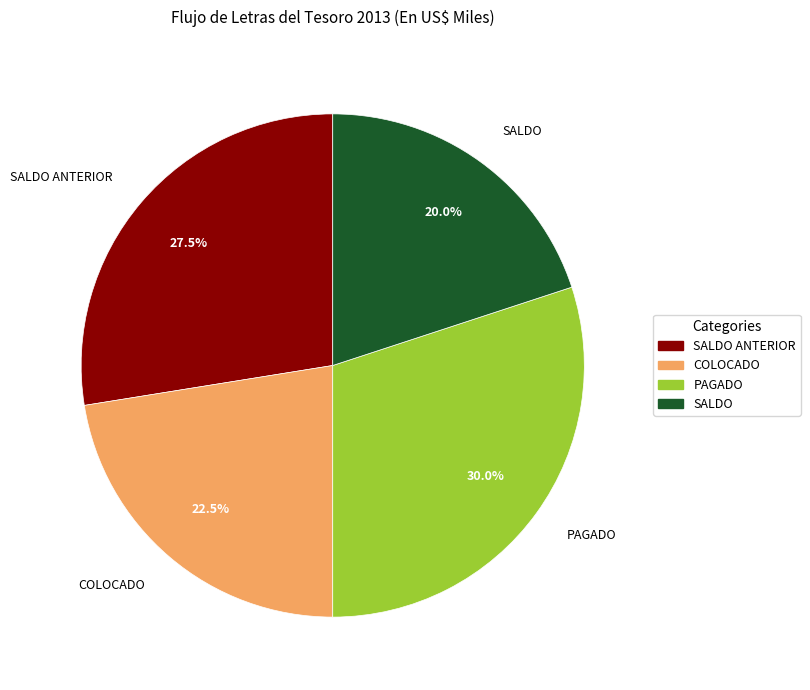

Rank the categories by value from lowest to highest.

SALDO, COLOCADO, SALDO ANTERIOR, PAGADO